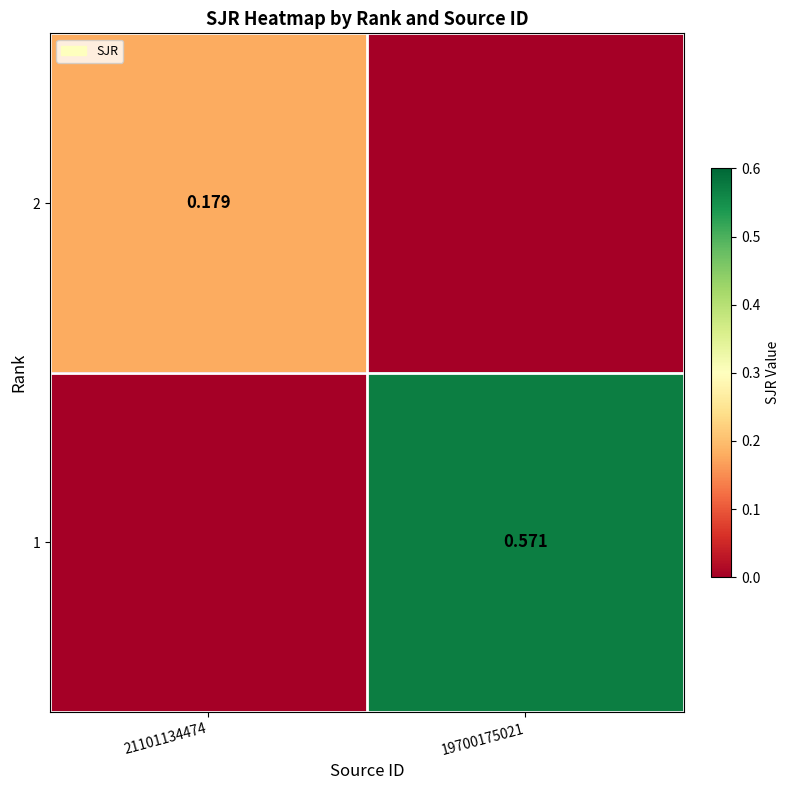

Rank the categories by 2 value from highest to lowest.

21101134474, 19700175021